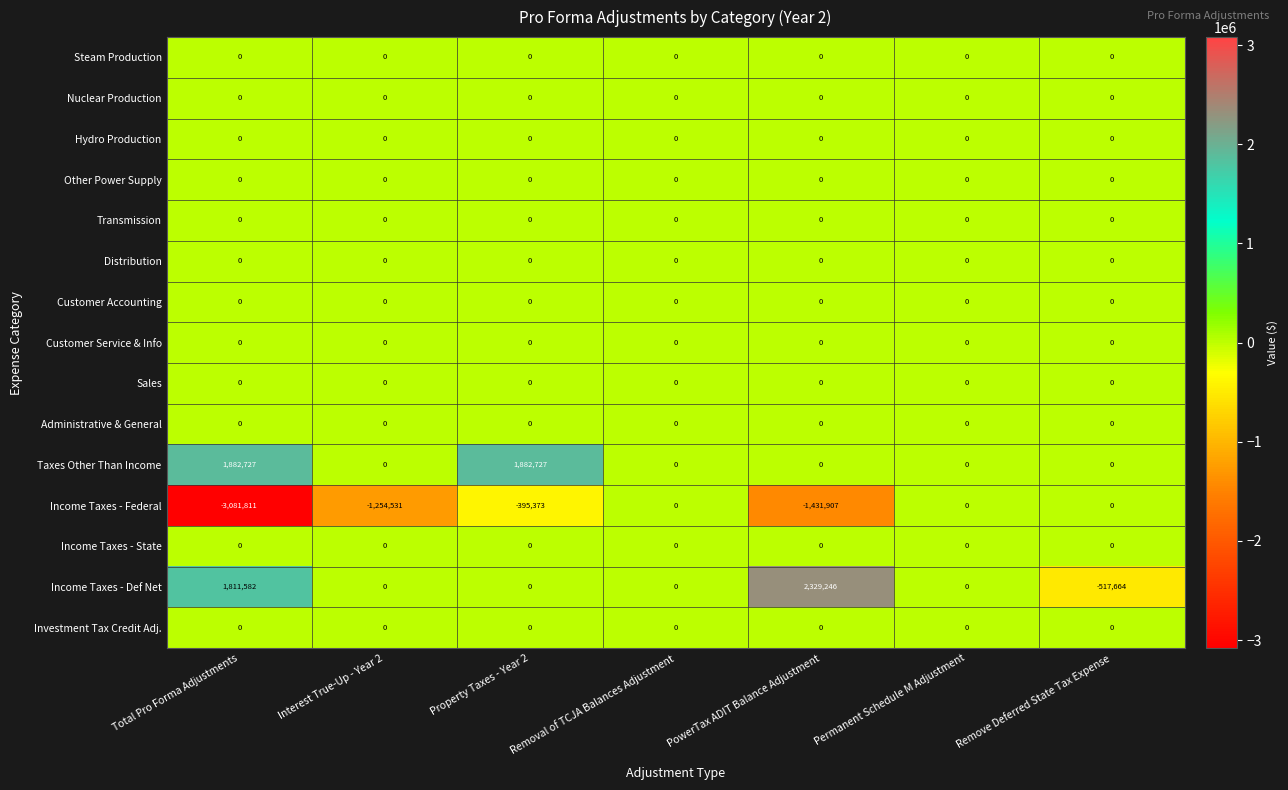

How many Income Taxes - Def Net values are between 0 and 1811582?

5